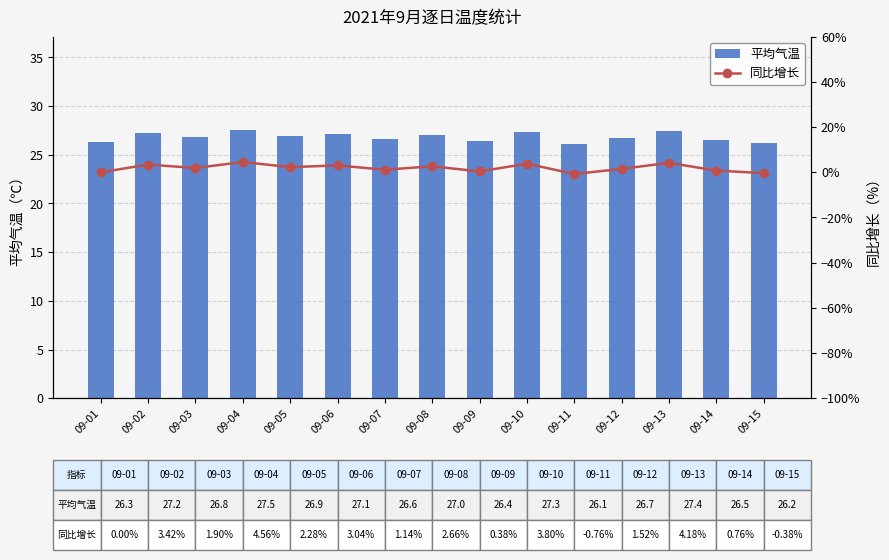

Rank the series by their average value, from lowest to highest.

同比增长, 平均气温